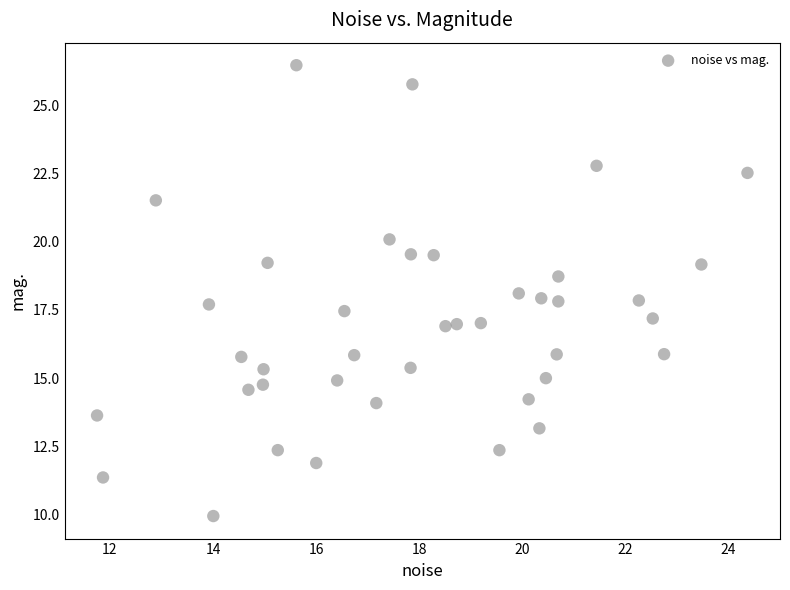

What is the range of X values (max minus min)?

12.6